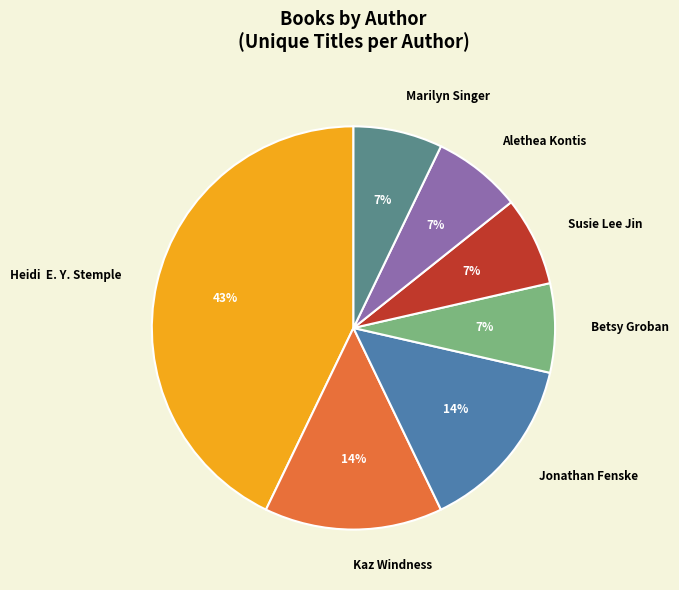

How many slices are in this pie chart?

7